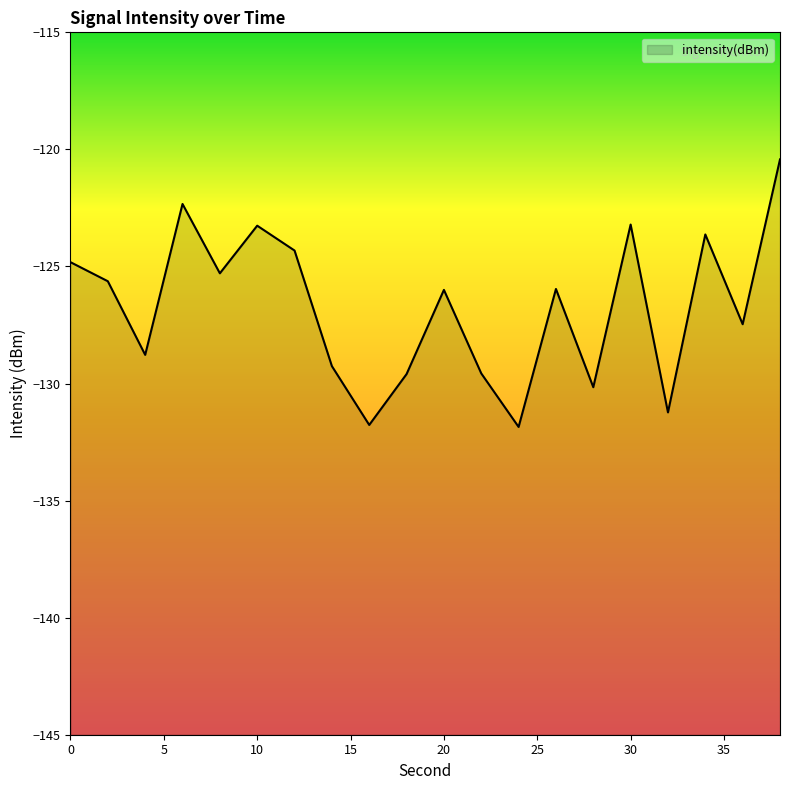

What is the change in value from 0 to 32?

-6.4